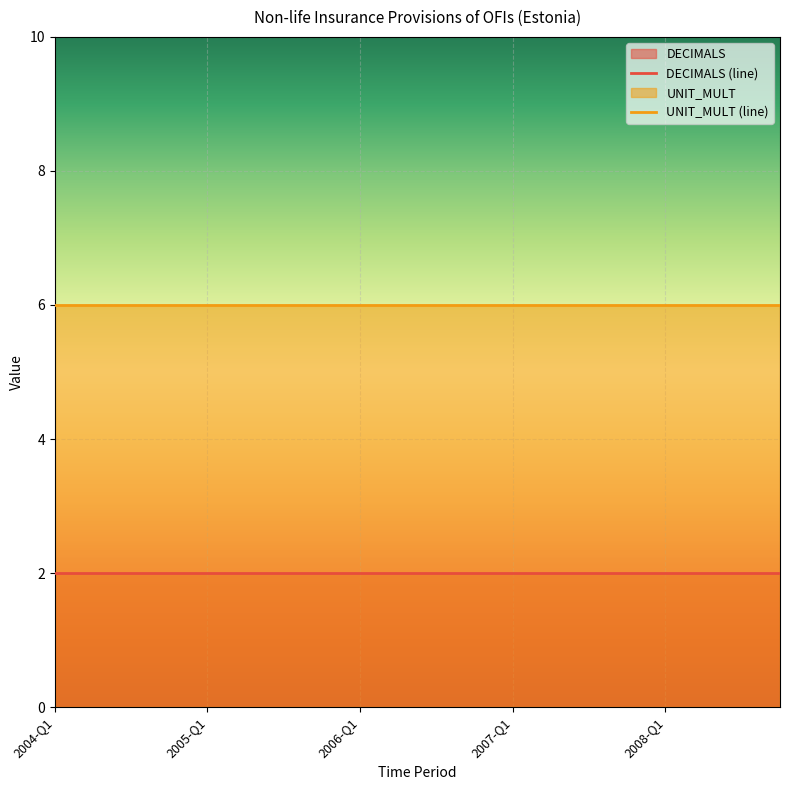

Does the chart display data point markers on the line(s)?

No